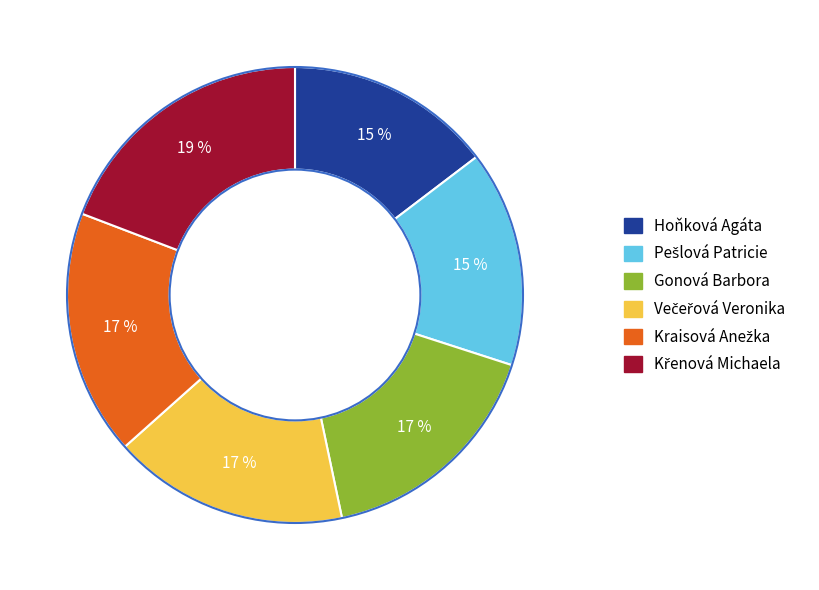

Does Hoňková Agáta represent more than half of the total?

No